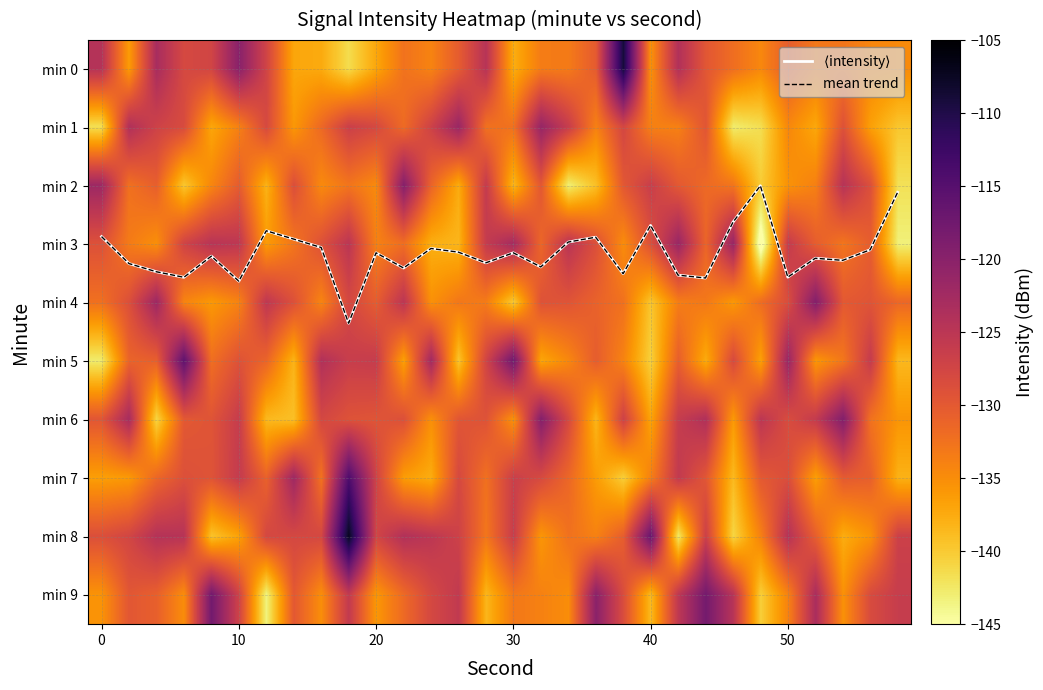

What is the difference between the maximum and minimum values in the mean trend series?

2.4